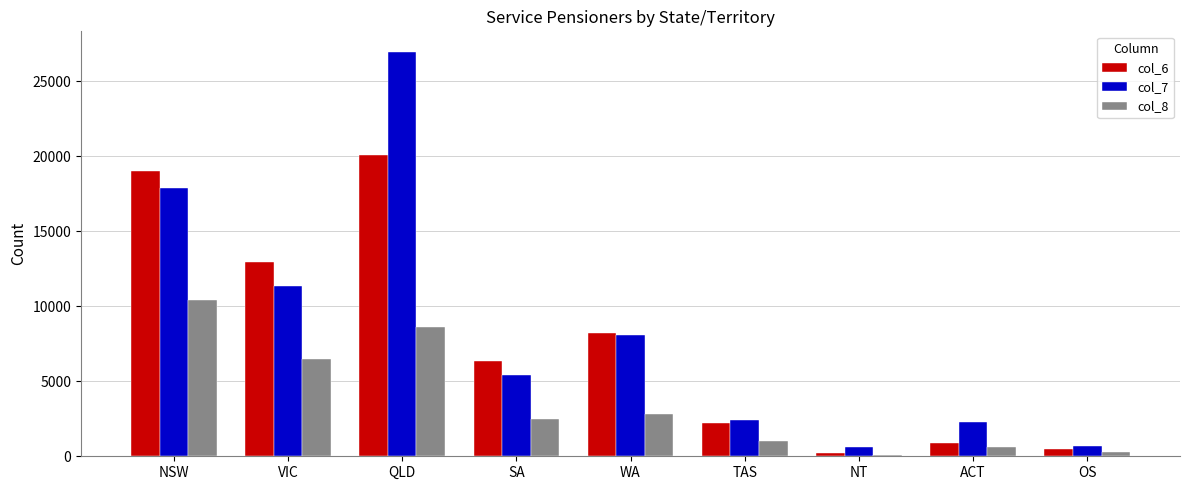

The value of col_7 at NSW is 5548. True or false?

False